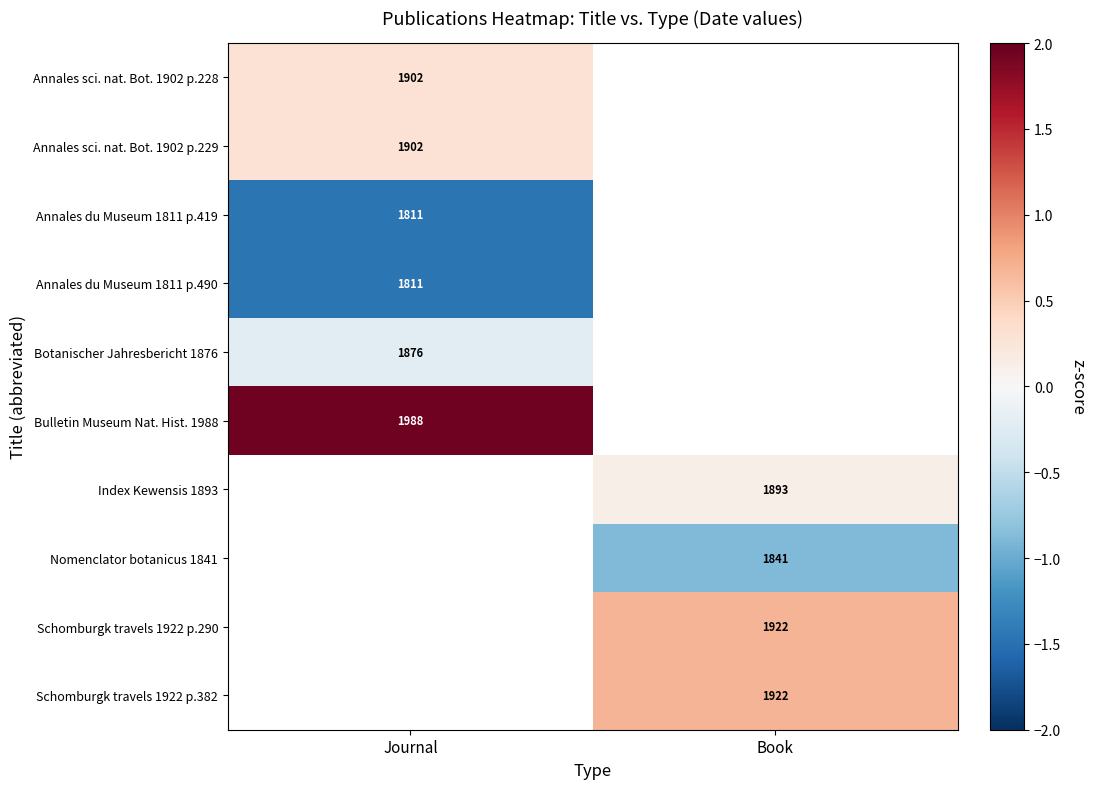

Is the value of Annales du Museum 1811 p.490 at Journal greater than the value of Schomburgk travels 1922 p.382 at Book?

No